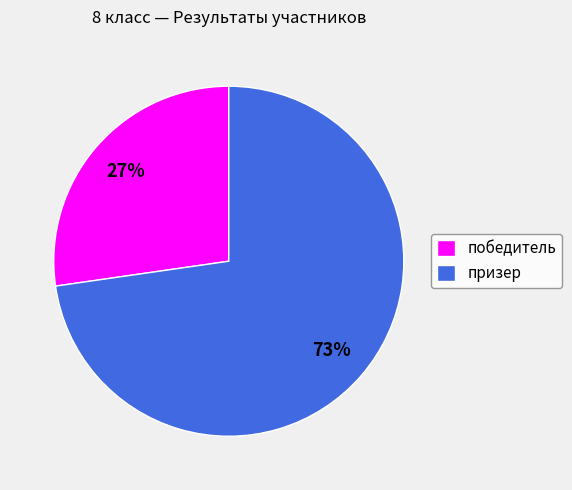

Count the number of slices in the pie.

2